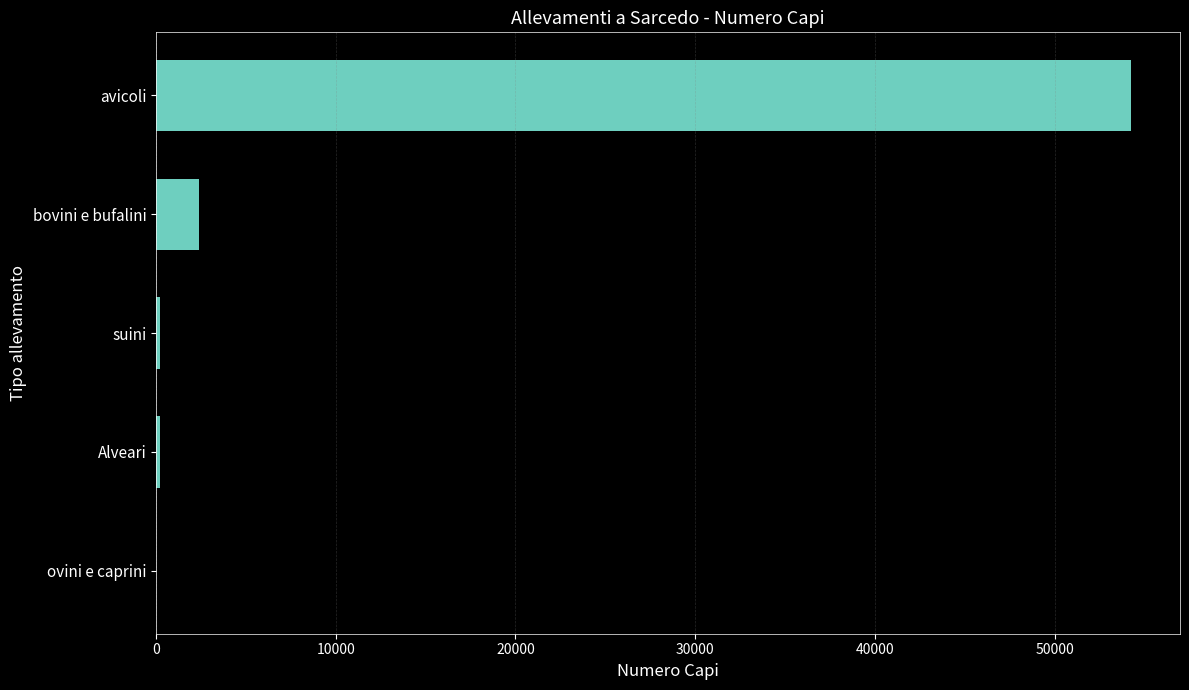

What is the greatest value displayed?

54260